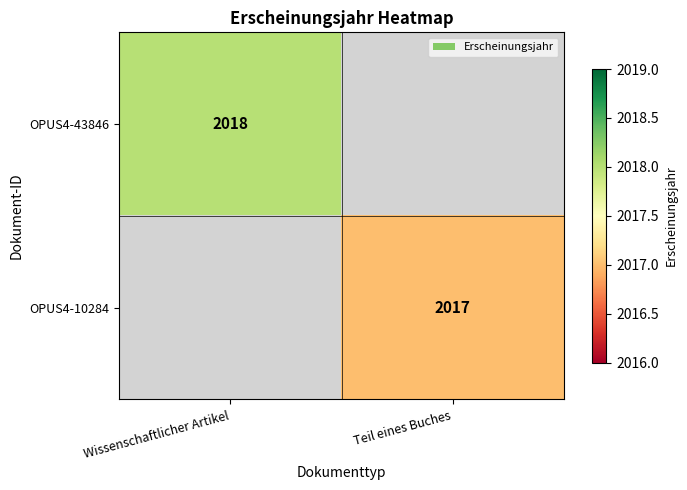

The OPUS4-10284 series shows 2017 at Teil eines Buches. True or false?

True